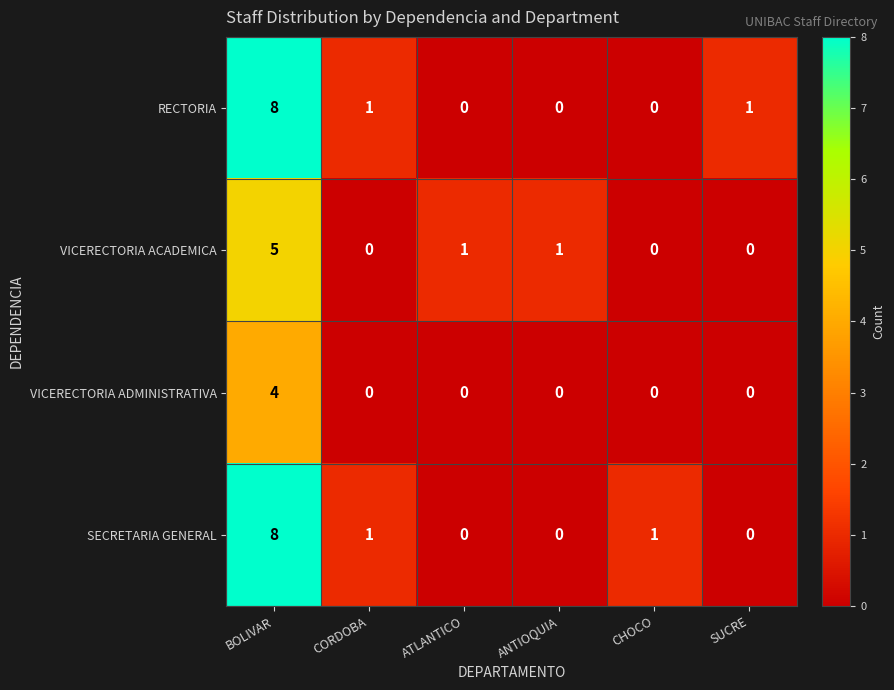

What is the total value across all series at CHOCO?

1